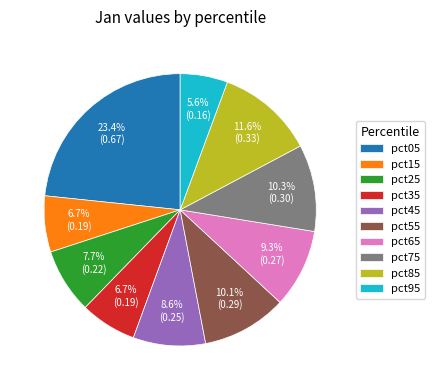

To the nearest percent, what is the average slice percentage?

10%